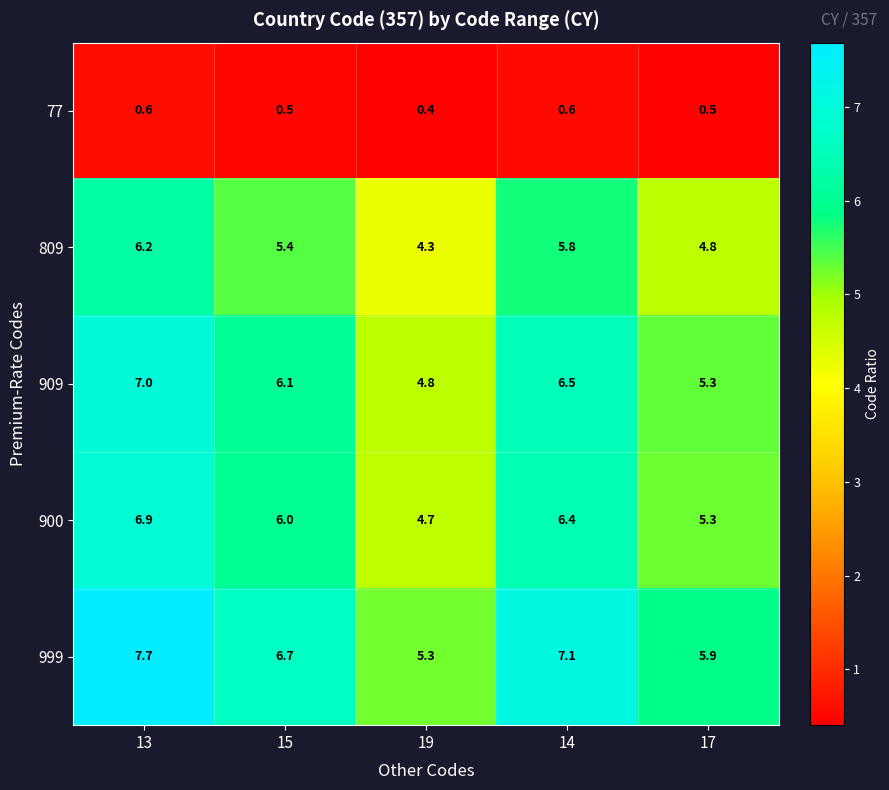

Between 13 and 15, which series saw the biggest shift?

999